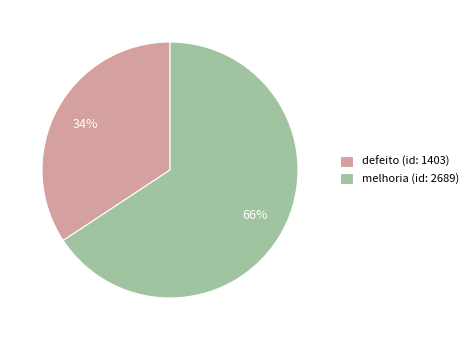

How many slices are in this pie chart?

2